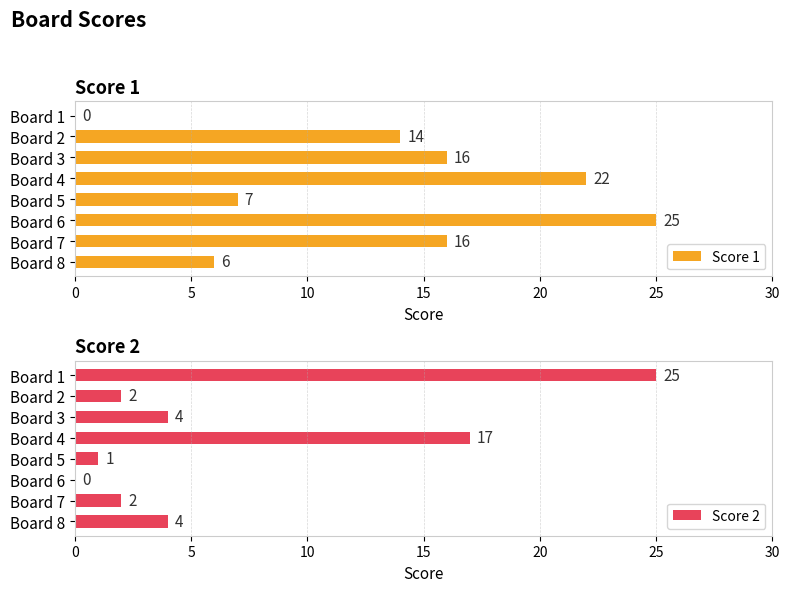

How many values in Score 1 are above zero?

7